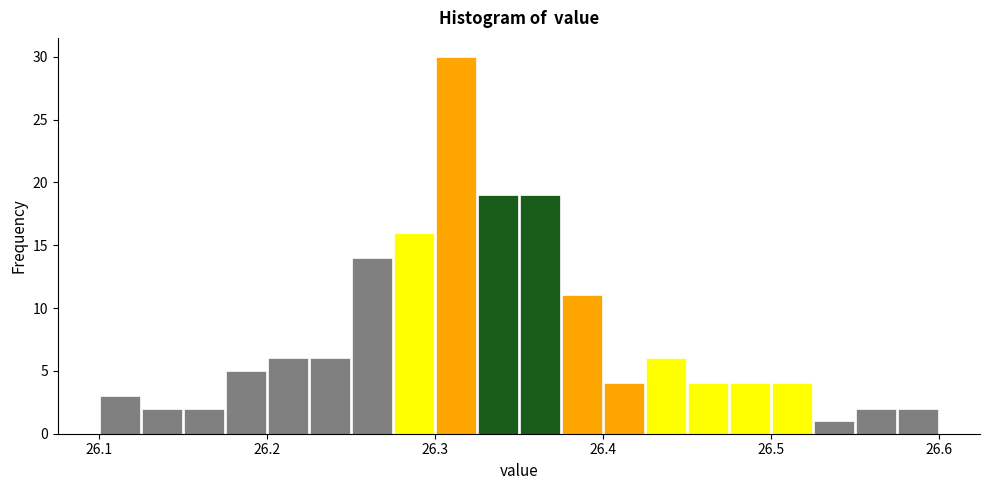

Read against the x-axis, roughly where is the centre of the tallest bar?

26.31